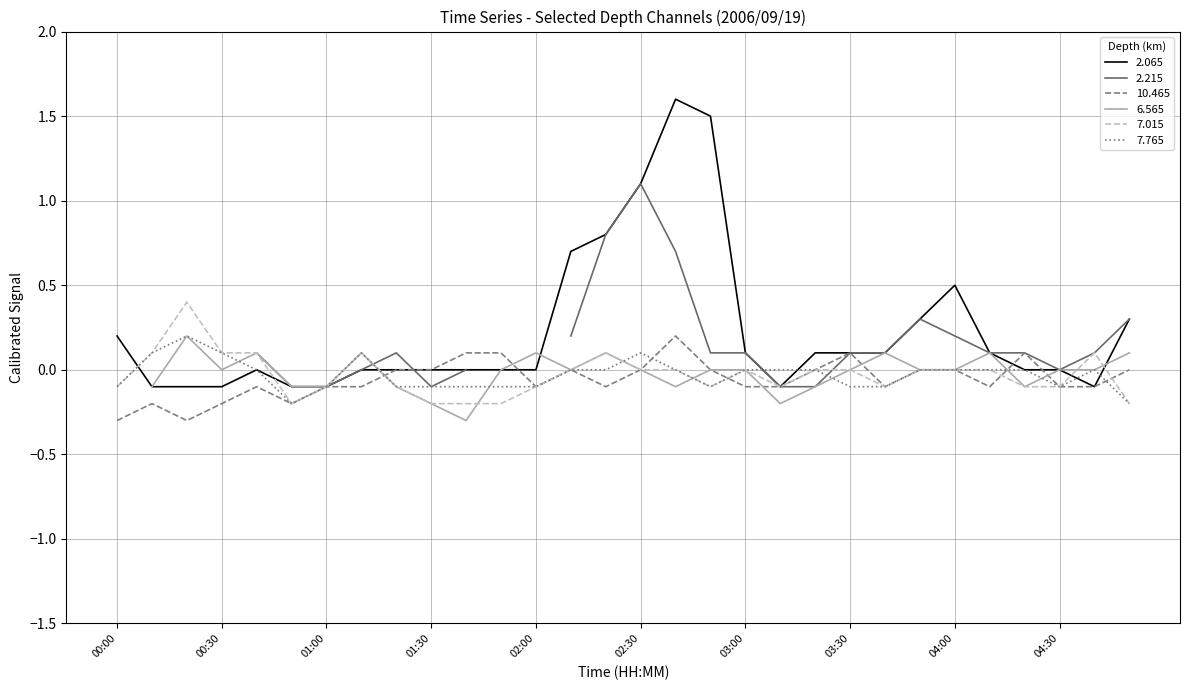

What value does the 2.065 series have at 02:40?

1.6